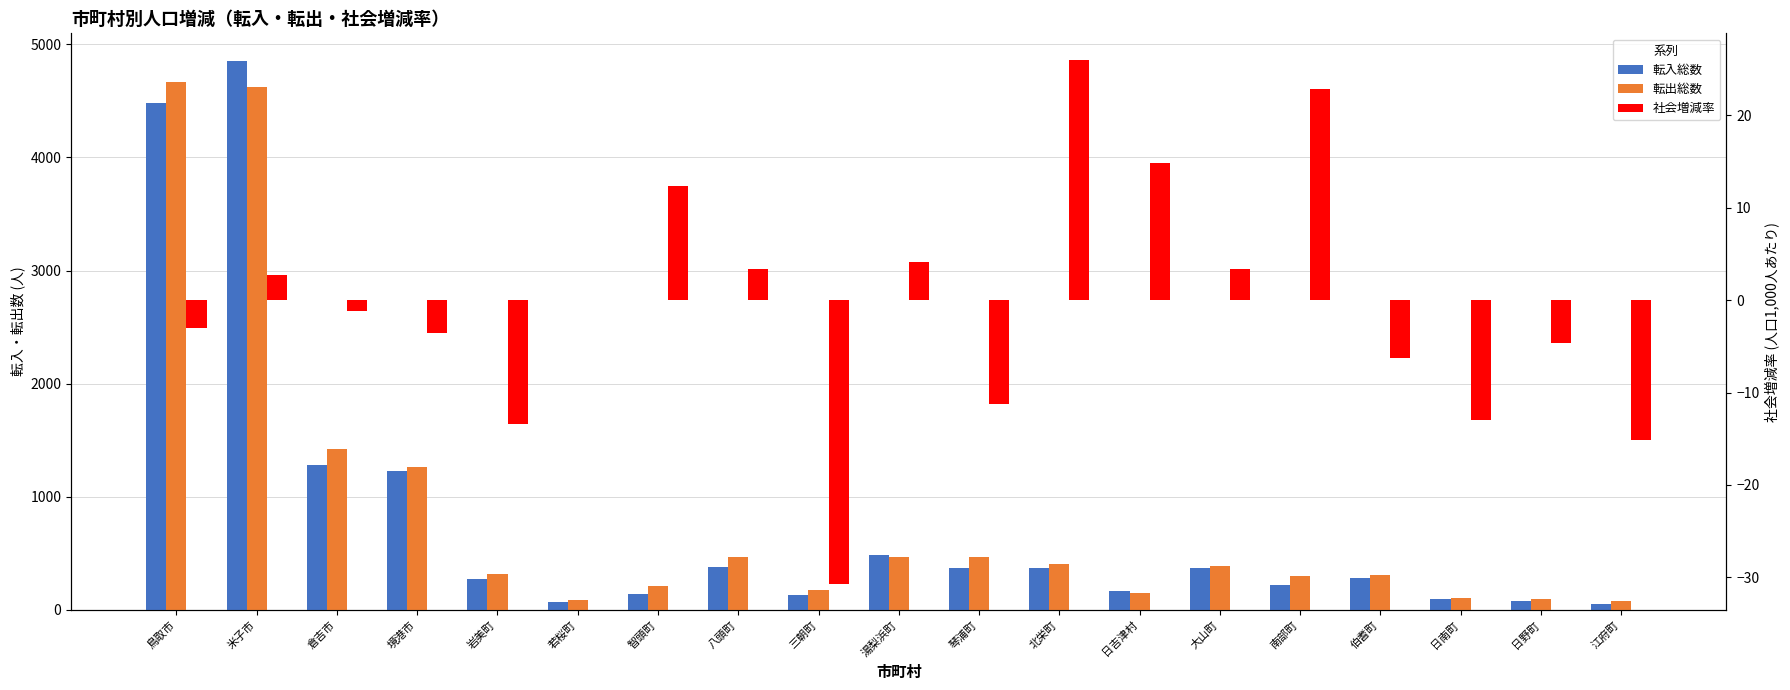

What is the label of the 14th bar from the left?

大山町